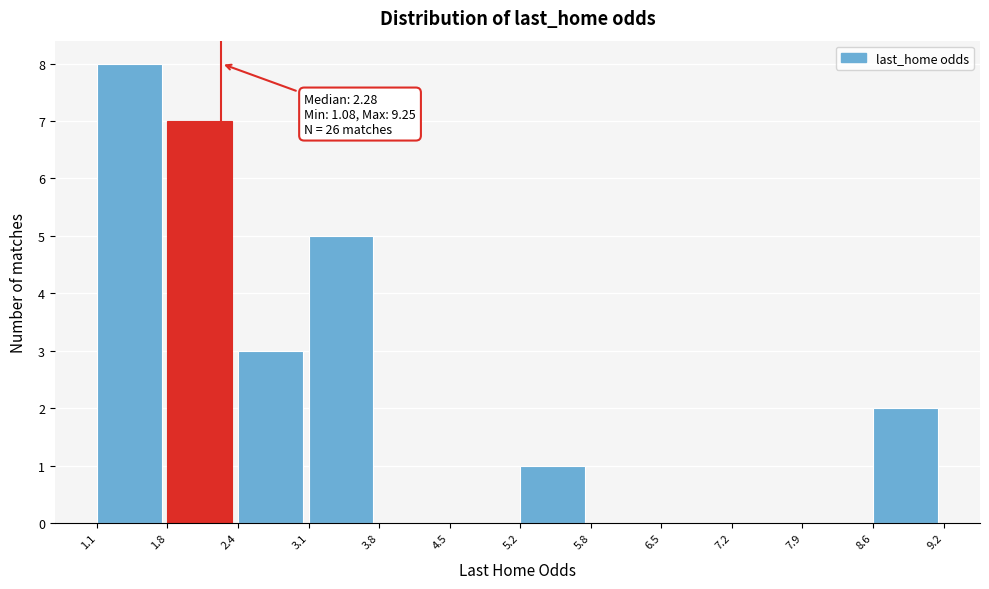

Which range on the x-axis has the tallest bar?

1.1 to 1.8